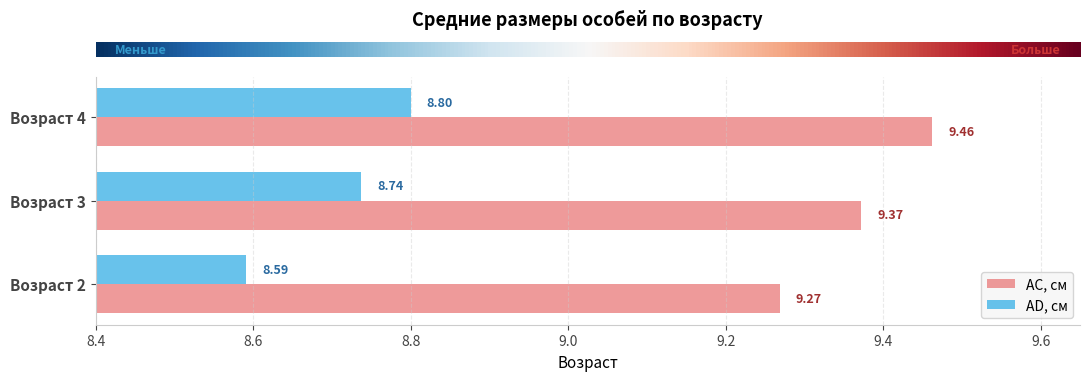

What is the sum of all AD, см values?

26.1